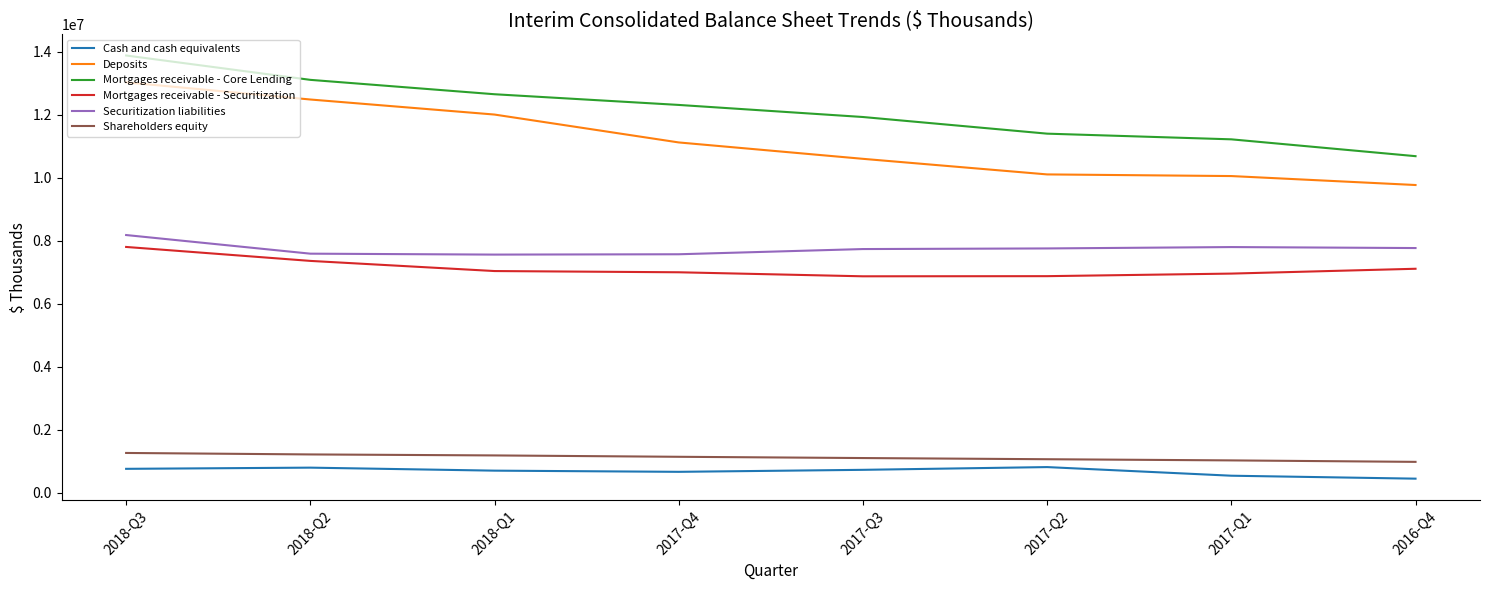

True or false: Deposits has more than 2 interior local peaks.

False